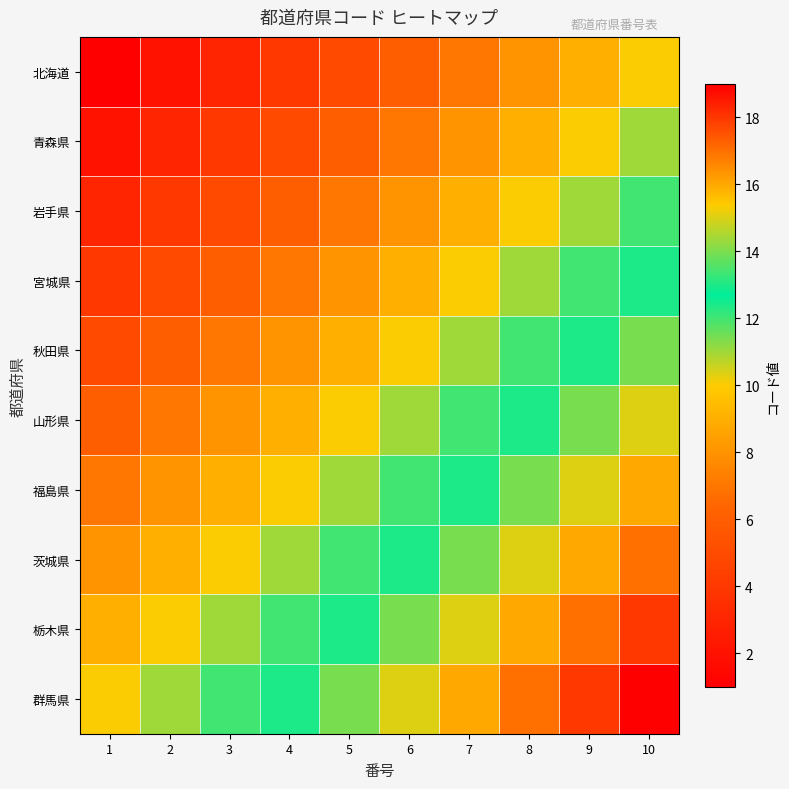

How many distinct data groups are displayed?

10